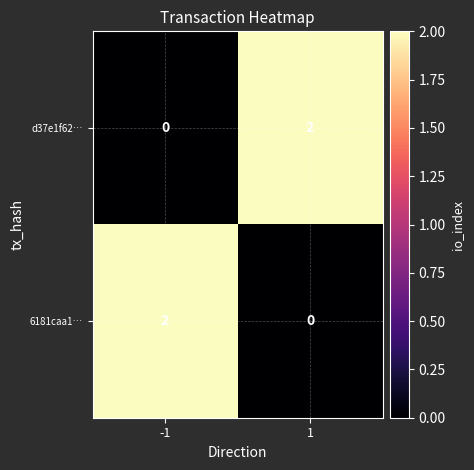

Is it true that 6181caa1… equals -1 at 1?

False